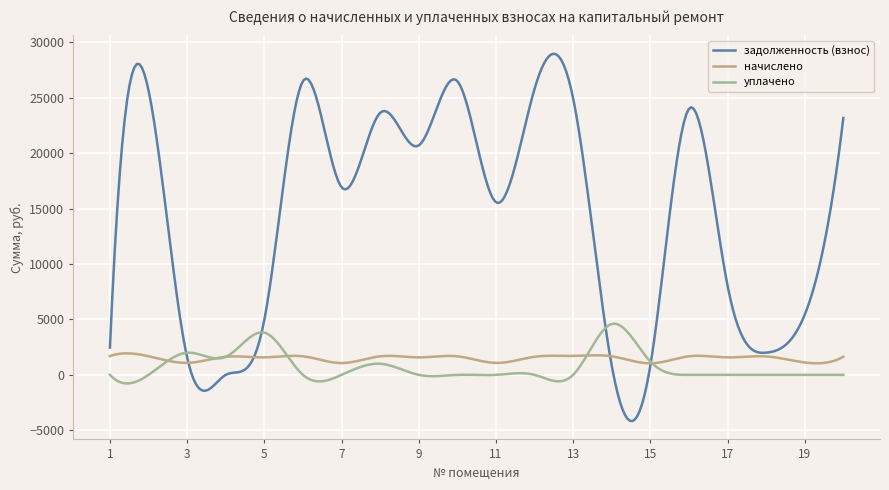

After their last crossing, which series has the higher values: задолженность (взнос) or начислено?

задолженность (взнос)